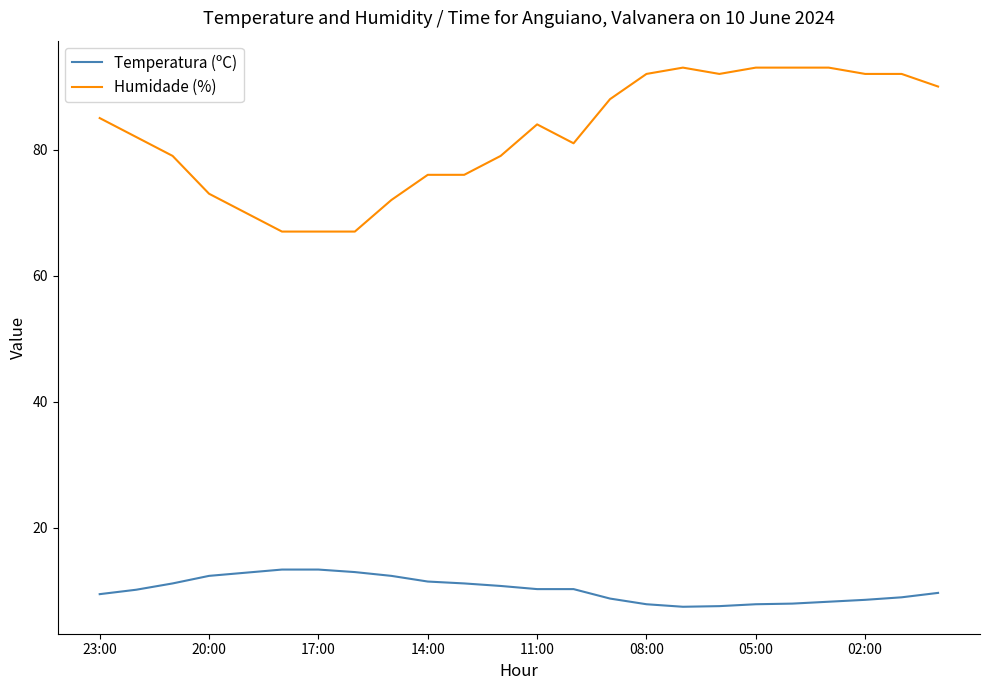

Rank the series by their average value, from lowest to highest.

Temperatura (ºC), Humidade (%)